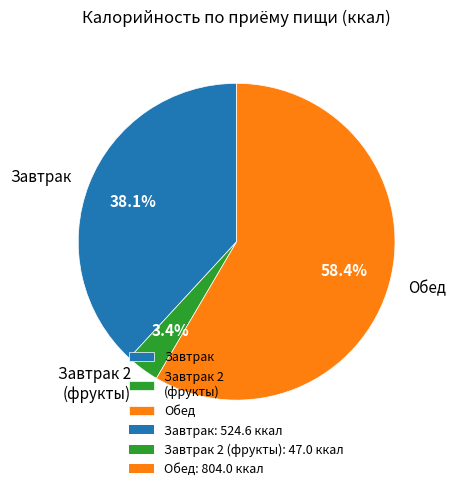

Count the number of slices in the pie.

3